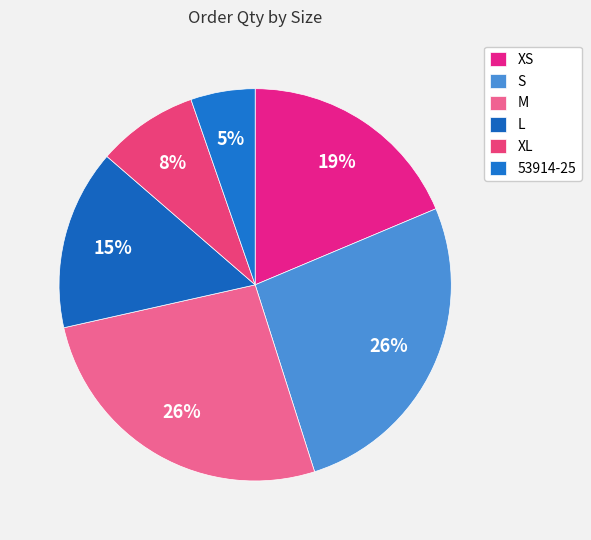

Count the number of slices in the pie.

6